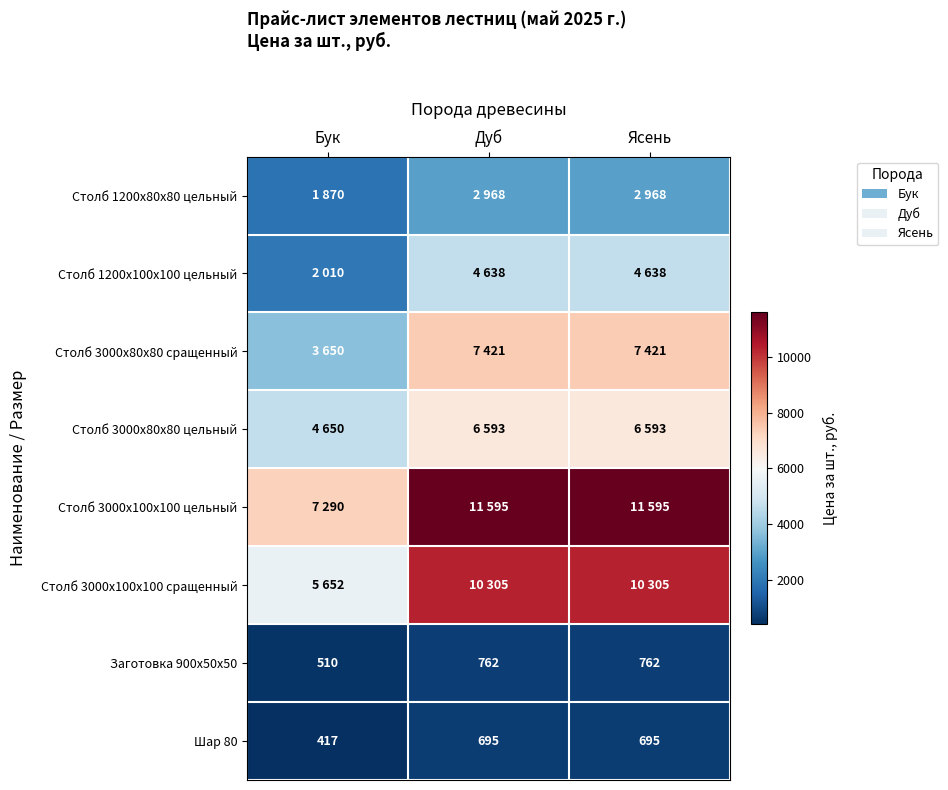

What is the difference between the highest and lowest values at Бук?

6873